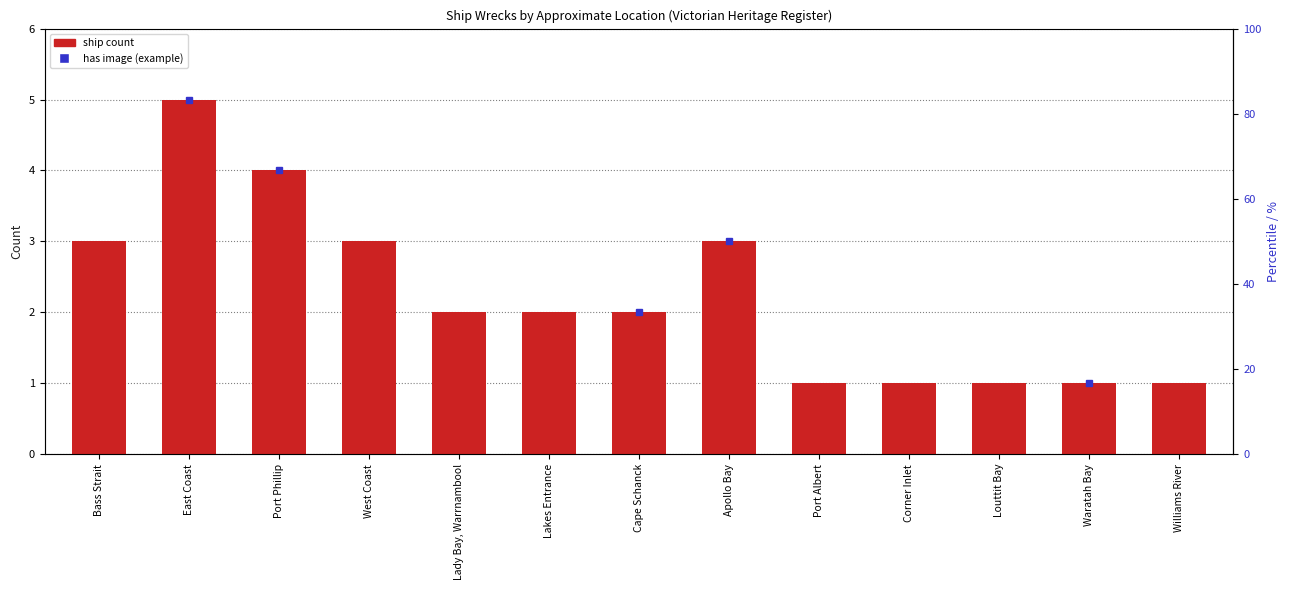

What is the approximate value at Cape Schanck?

2